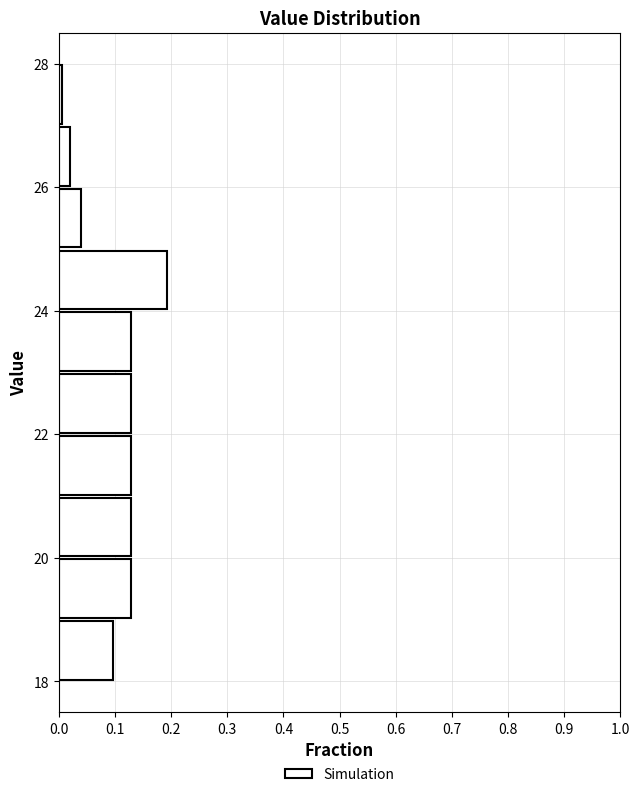

Over which range of the y-axis is the bar longest?

24 to 25